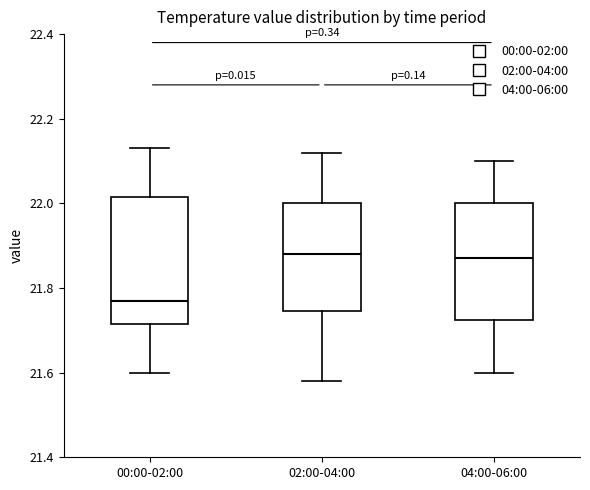

Reading left to right, transcribe this box plot: for each box, give where its median line is, the range the box spans, and where its two whiskers end, as read against the y-axis. The values are not printed on the chart, so give them approximately, as read against the axis.

00:00-02:00: median 21.78, box 21.72 to 22.02, whiskers 21.60 to 22.14
02:00-04:00: median 21.88, box 21.74 to 22.00, whiskers 21.58 to 22.12
04:00-06:00: median 21.88, box 21.72 to 22.00, whiskers 21.60 to 22.10